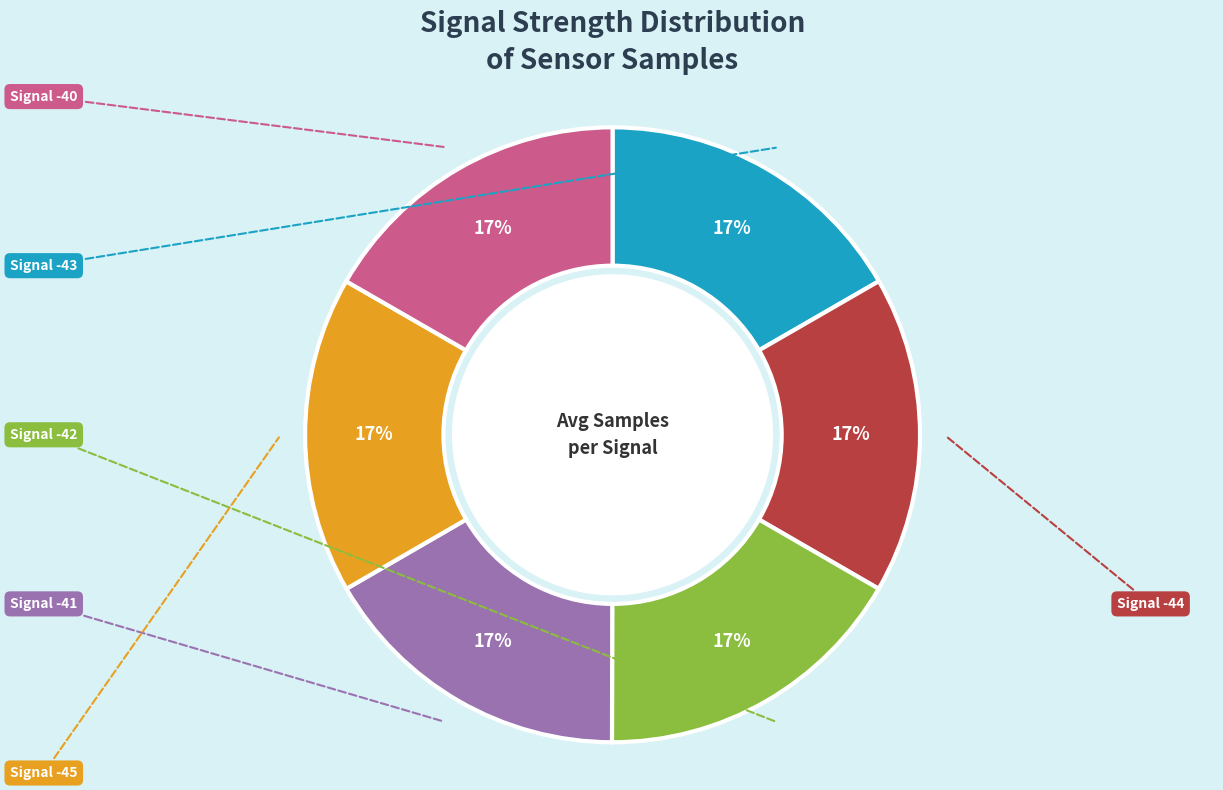

Which category has the biggest portion of the pie?

Signal -42